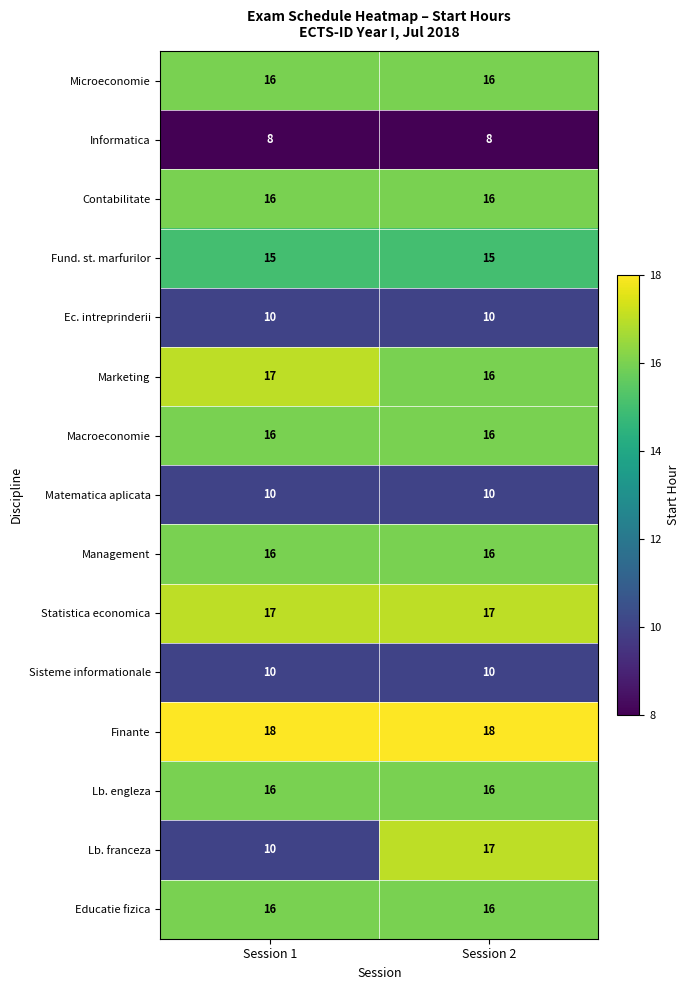

At which category is the sum across all series the highest?

Session 2